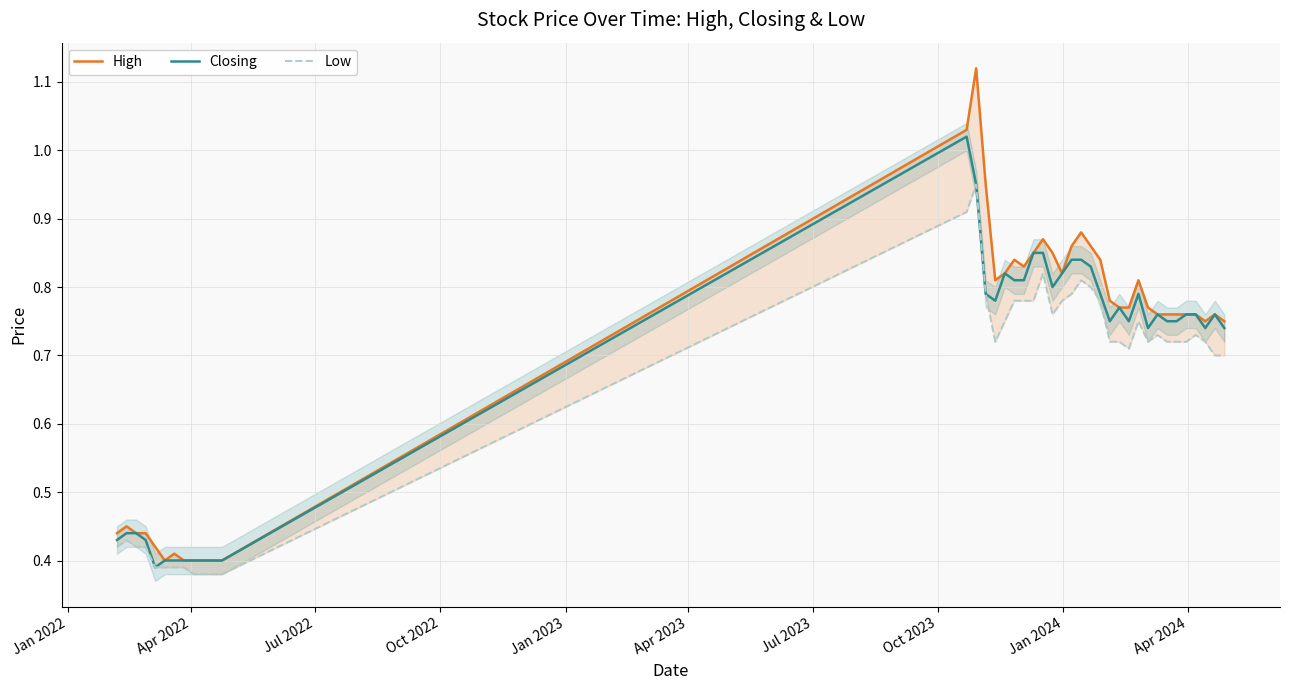

Reading right to left, what are all the values shown in this chart?

High: 0.8	0.8	0.8	0.8	0.8	0.8	0.8	0.8	0.8	0.8	0.8	0.8	0.8	0.8	0.9	0.9	0.9	0.8	0.8	0.9	0.8	0.8	0.8	0.8	0.8	0.9	1.1	1.0	0.4	0.4	0.4	0.4	0.4	0.4	0.4	0.4	0.4	0.4	0.5	0.4
Closing: 0.7	0.8	0.7	0.8	0.8	0.8	0.8	0.8	0.7	0.8	0.8	0.8	0.8	0.8	0.8	0.8	0.8	0.8	0.8	0.8	0.8	0.8	0.8	0.8	0.8	0.8	0.9	1.0	0.4	0.4	0.4	0.4	0.4	0.4	0.4	0.4	0.4	0.4	0.4	0.4
Low: 0.7	0.7	0.7	0.7	0.7	0.7	0.7	0.7	0.7	0.8	0.7	0.7	0.7	0.8	0.8	0.8	0.8	0.8	0.8	0.8	0.8	0.8	0.8	0.8	0.7	0.8	0.9	0.9	0.4	0.4	0.4	0.4	0.4	0.4	0.4	0.4	0.4	0.4	0.4	0.4